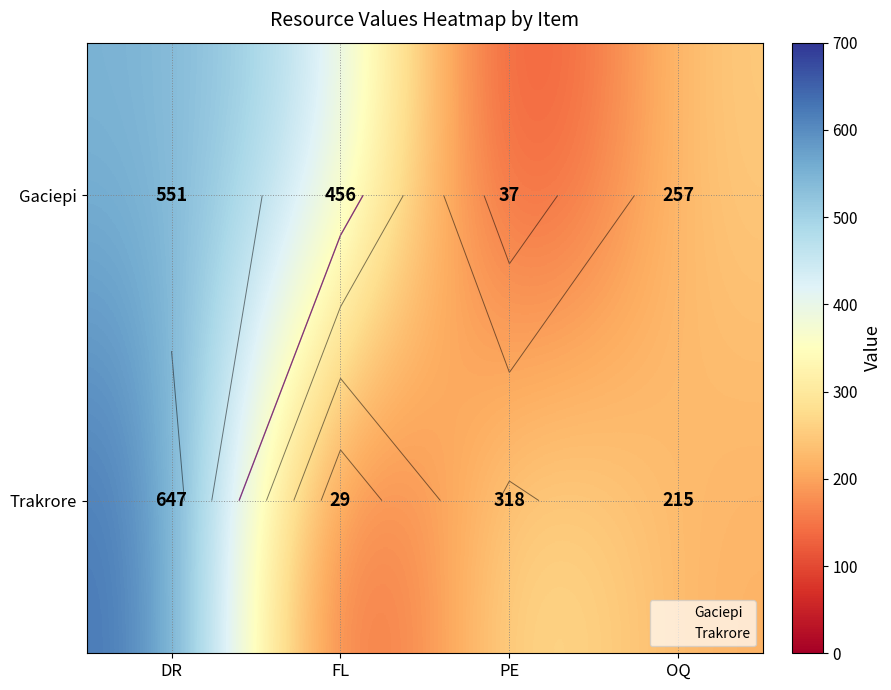

The value of Trakrore at DR is 647. True or false?

True